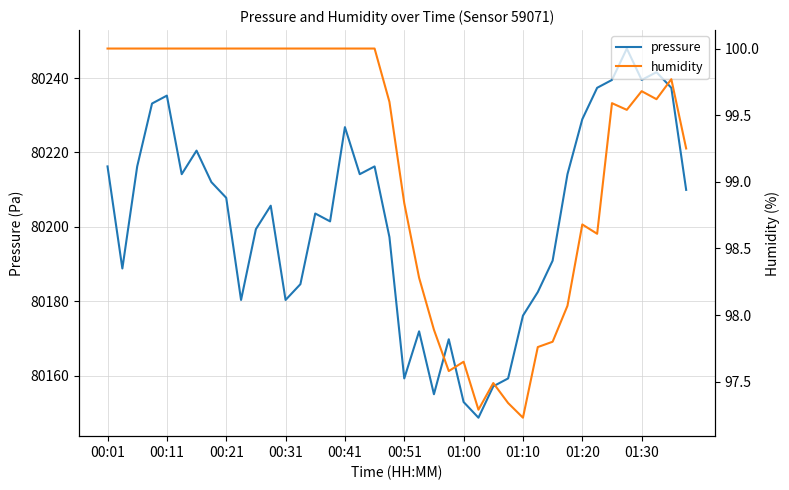

Which series has the largest total across all categories?

pressure